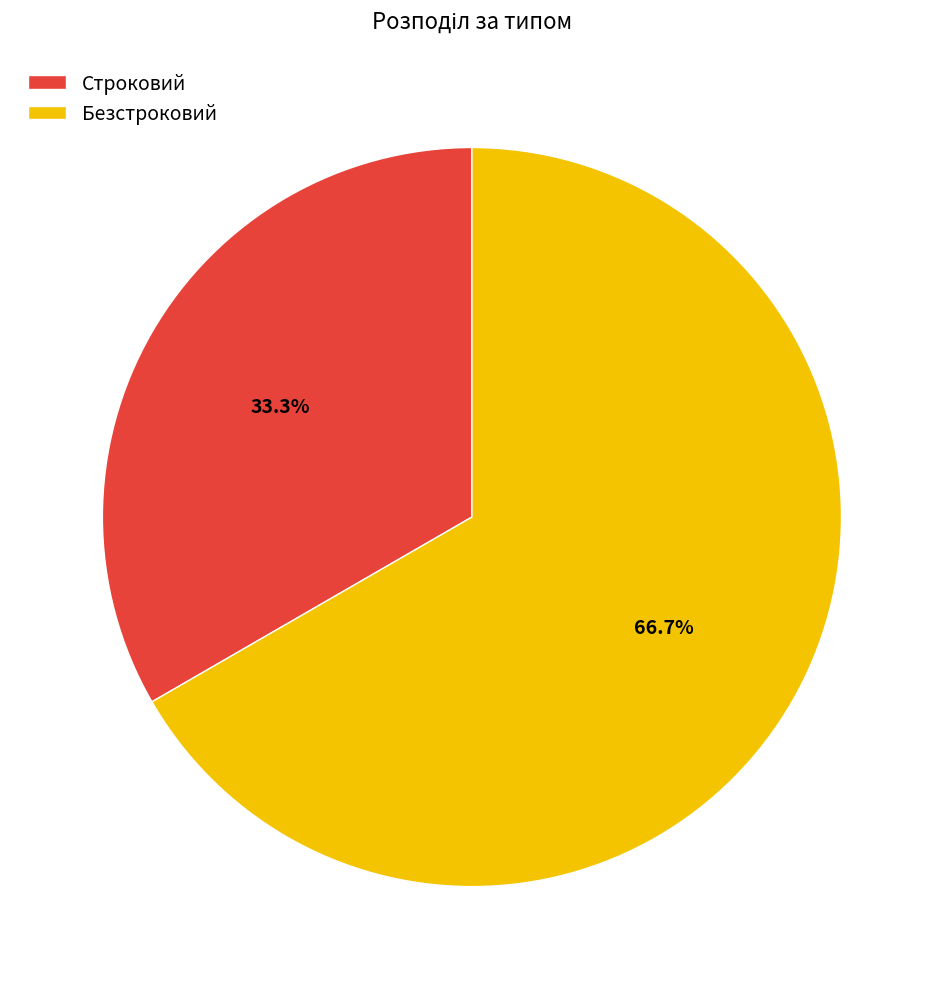

Rank the categories by value from lowest to highest.

Строковий, Безстроковий